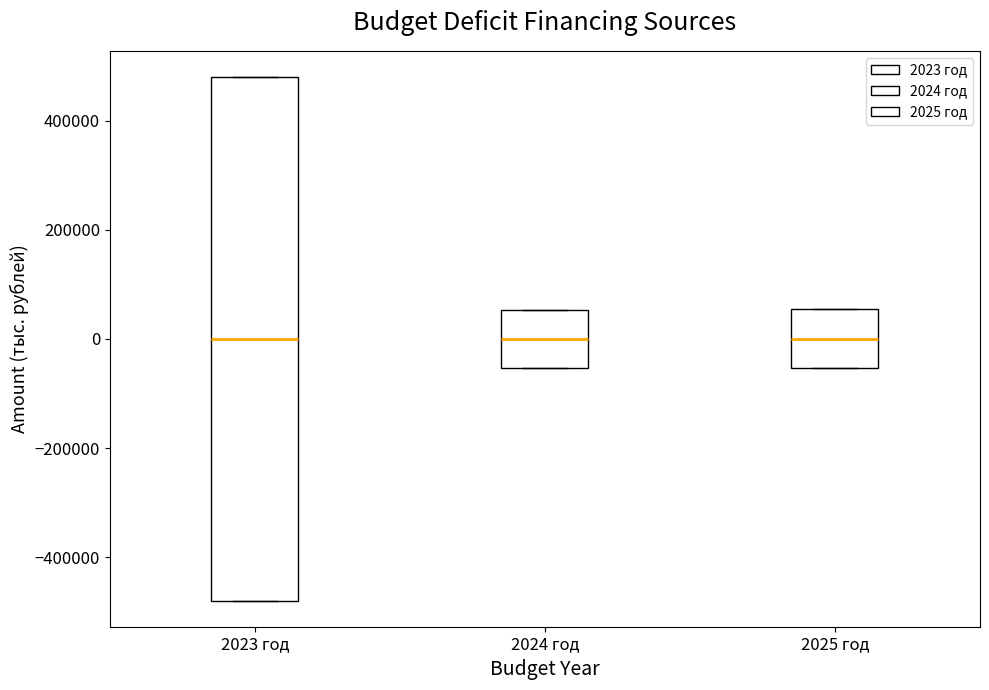

Where is the upper edge of the box for 2024 год on the y-axis? The values are not printed on the chart, so give them approximately, as read against the axis.

60000